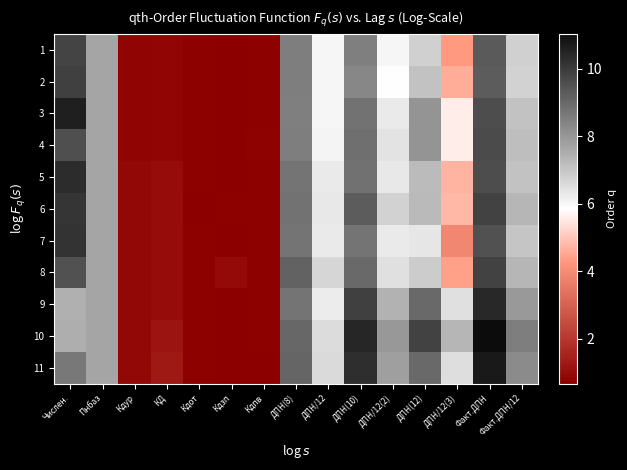

What is the difference between the highest and lowest values at Факт.ДПН?

1.8